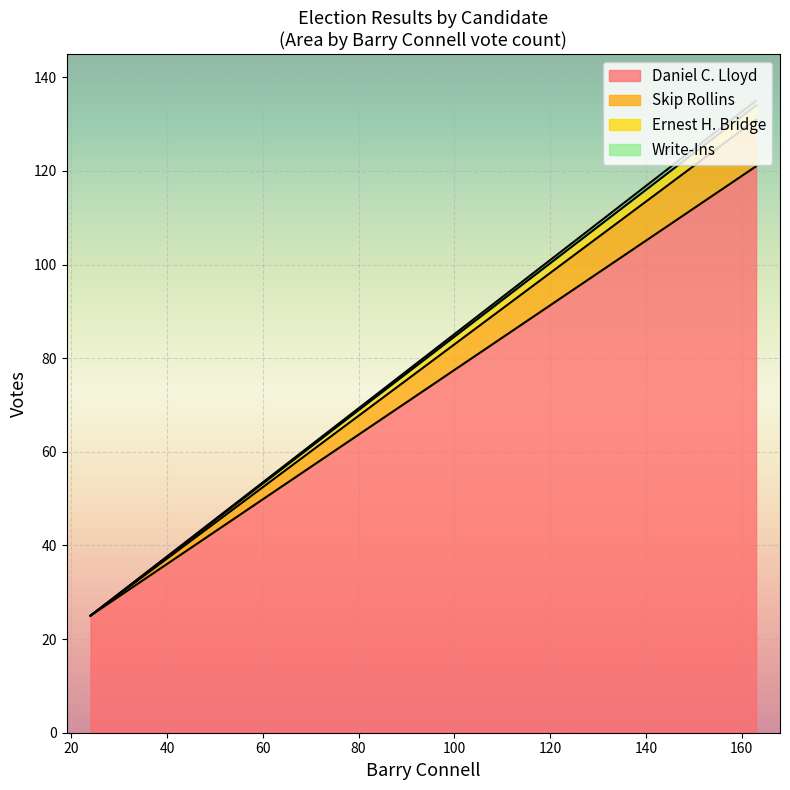

Reading right to left, what are all the values shown in this chart?

Daniel C. Lloyd: 24=25	163=121
Skip Rollins: 24=0	163=10
Ernest H. Bridge: 24=0	163=3
Write-Ins: 24=0	163=1